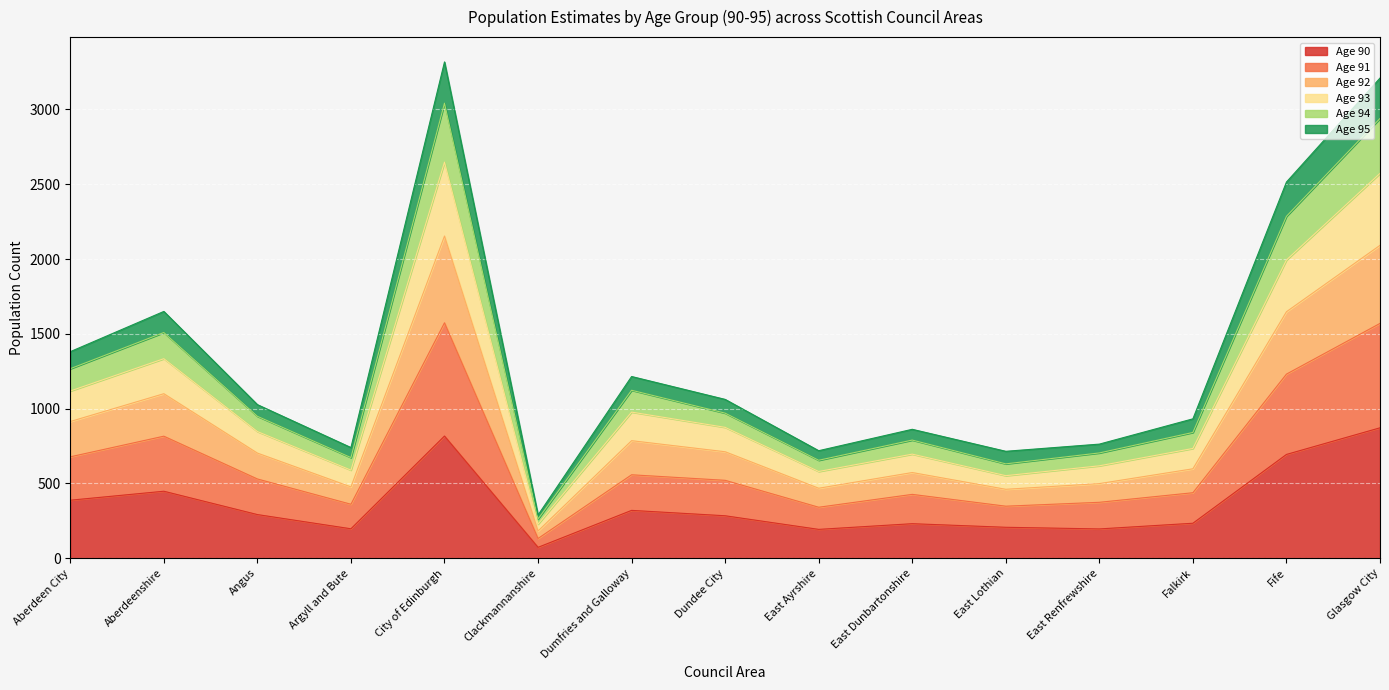

What is the greatest value displayed?

3318